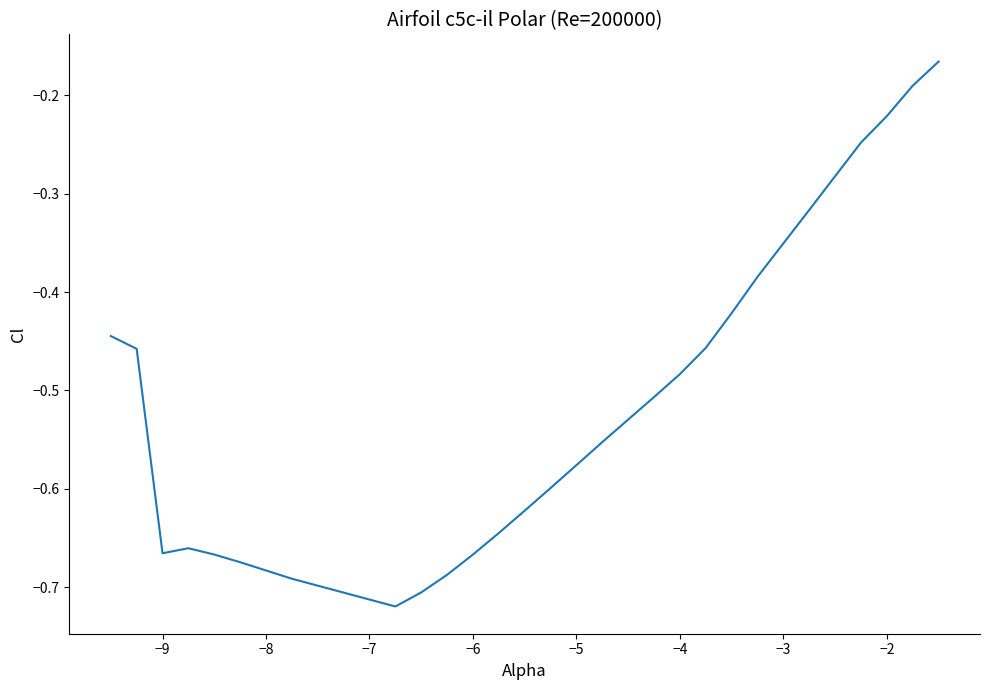

What is the difference between the maximum and minimum values?

0.6